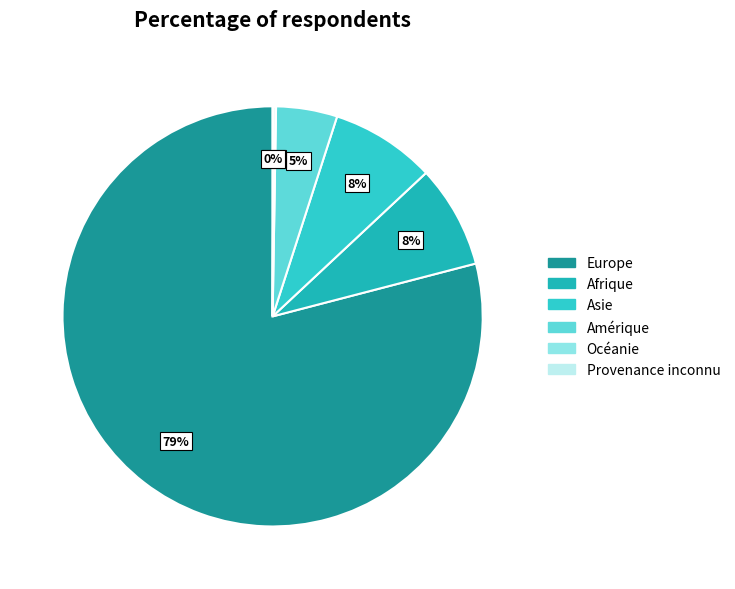

Which category accounts for the majority?

Europe